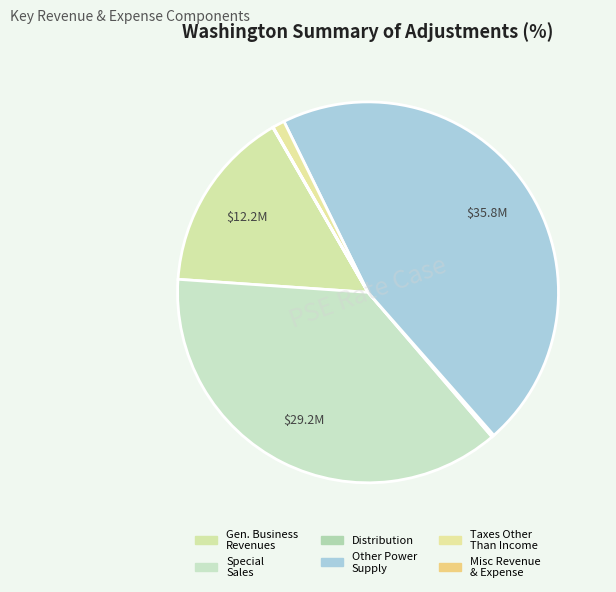

Which slice is the smallest?

Misc Revenue & Expense